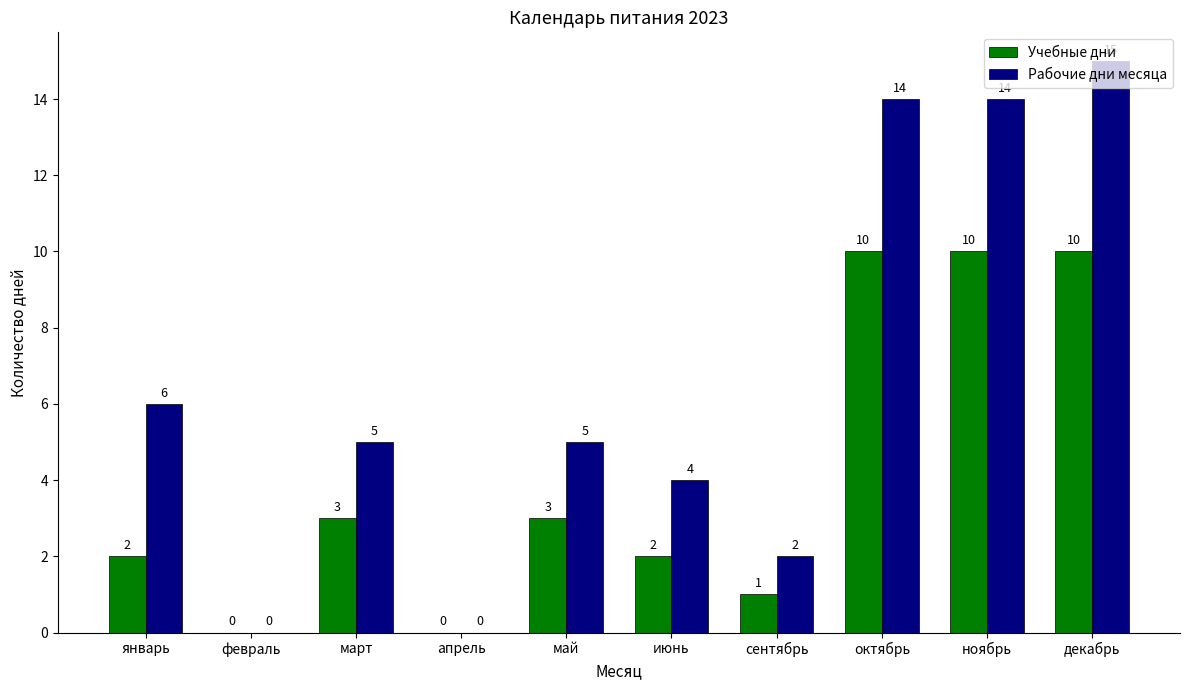

What is the maximum value for Учебные дни?

10